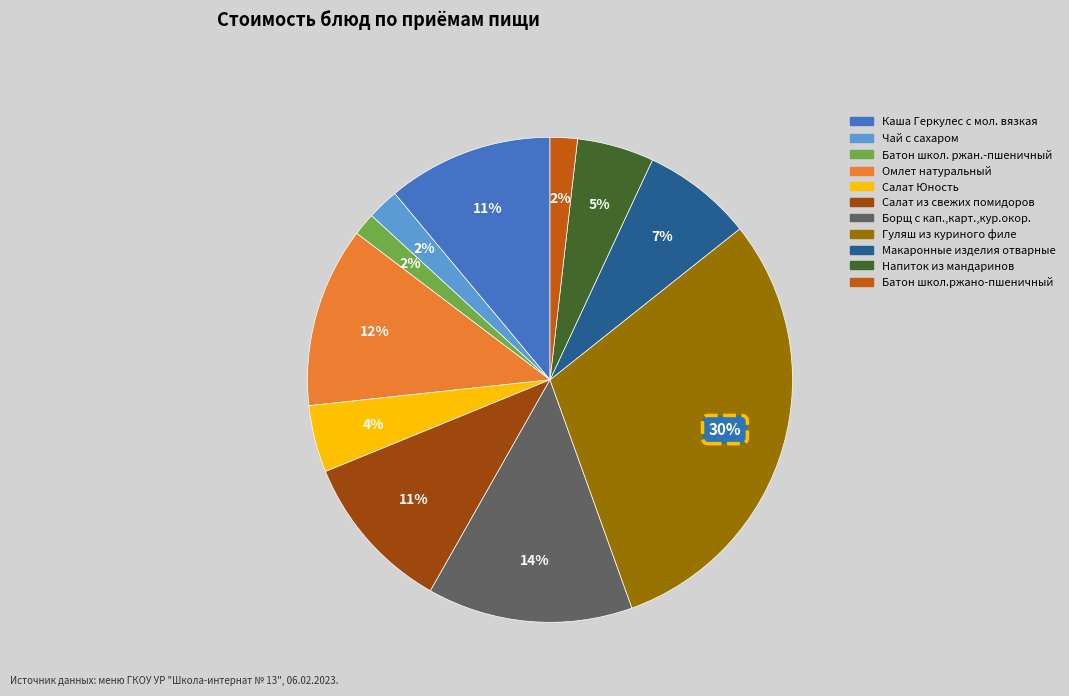

Which has a higher value, Батон школ.ржано-пшеничный or Салат Юность?

Салат Юность